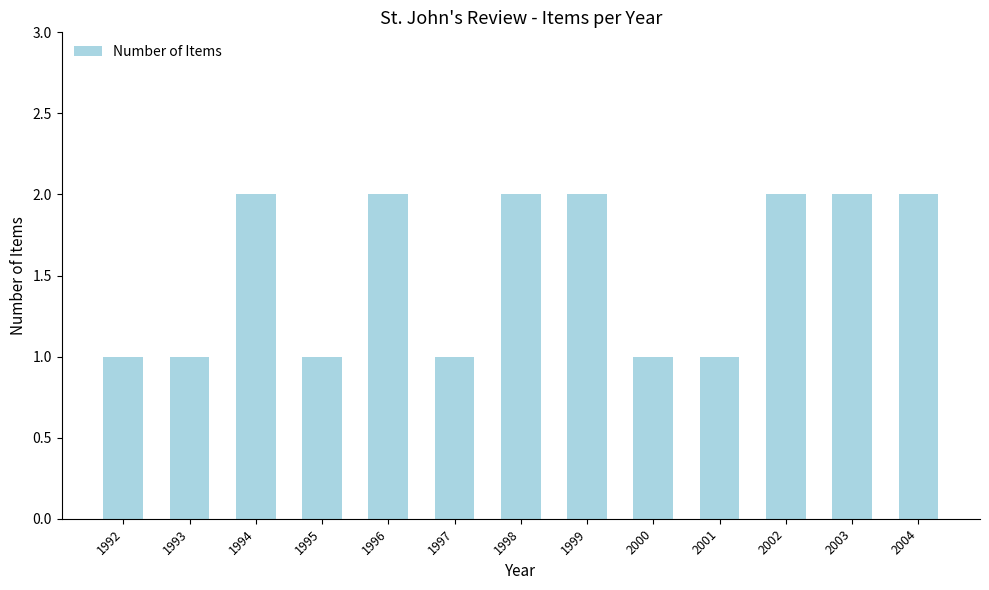

What is the sum of the values at 2002 and 1997?

3